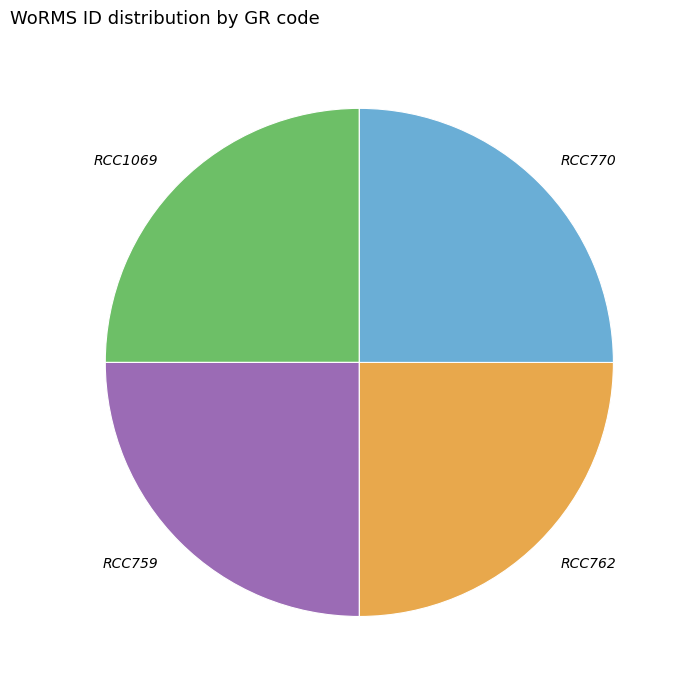

Does RCC762 account for over 50% of the chart?

No